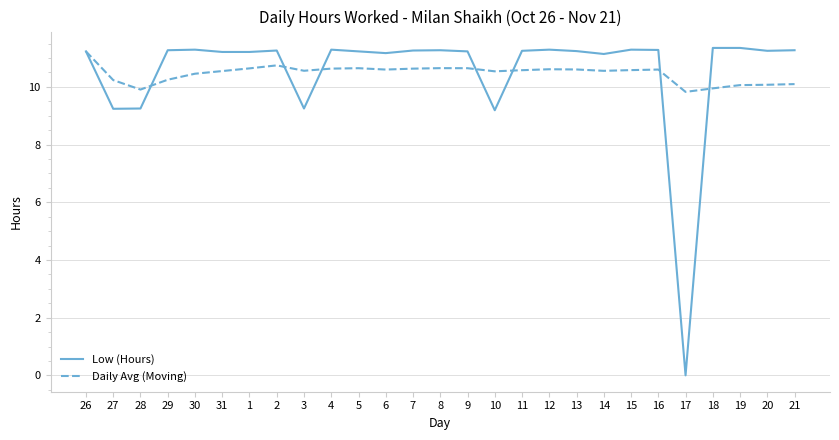

At 31, list the series in order from smallest to largest.

Daily Avg (Moving), Low (Hours)